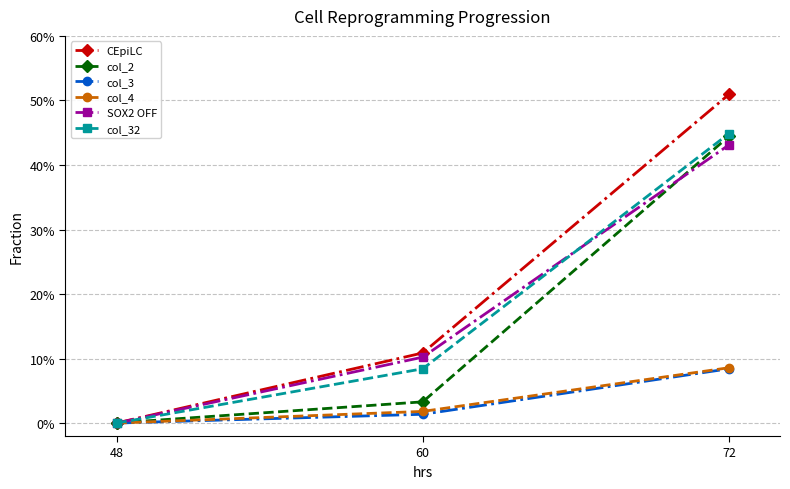

Does the chart display data point markers on the line(s)?

Yes